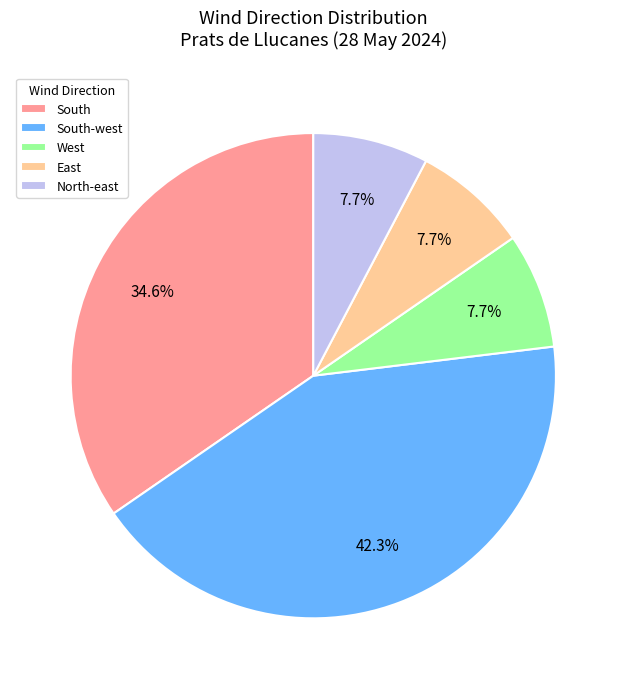

Is there a majority slice in this chart?

No